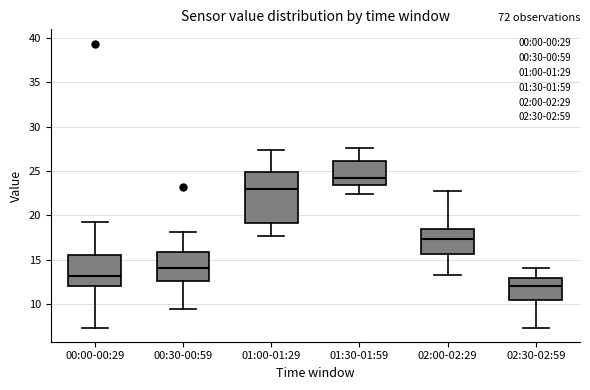

Reading left to right, transcribe this box plot: for each box, give where its median line is, the range the box spans, and where its two whiskers end, as read against the y-axis. The values are not printed on the chart, so give them approximately, as read against the axis.

00:00-00:29: median 13.0, box 12.0 to 15.5, whiskers 7.5 to 19.5
00:30-00:59: median 14.0, box 12.5 to 16.0, whiskers 9.5 to 18.0
01:00-01:29: median 23.0, box 19.0 to 25.0, whiskers 17.5 to 27.5
01:30-01:59: median 24.5, box 23.5 to 26.0, whiskers 22.5 to 27.5
02:00-02:29: median 17.5, box 15.5 to 18.5, whiskers 13.0 to 22.5
02:30-02:59: median 12.0, box 10.5 to 13.0, whiskers 7.5 to 14.0